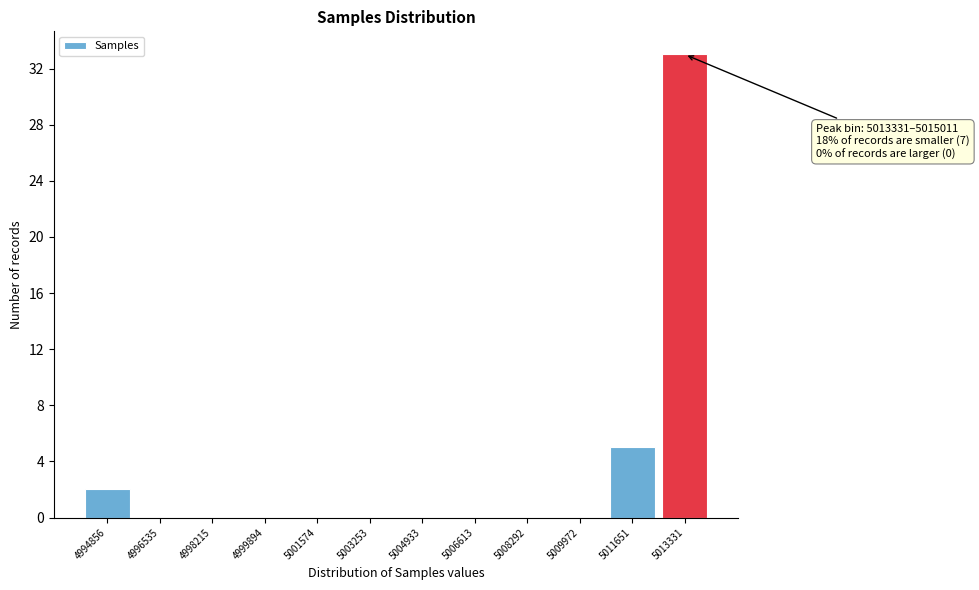

Reading left to right, extract all data points from this chart.

4994856=2	4996535=0	4998215=0	4999894=0	5001574=0	5003253=0	5004933=0	5006613=0	5008292=0	5009972=0	5011651=5	5013331=33